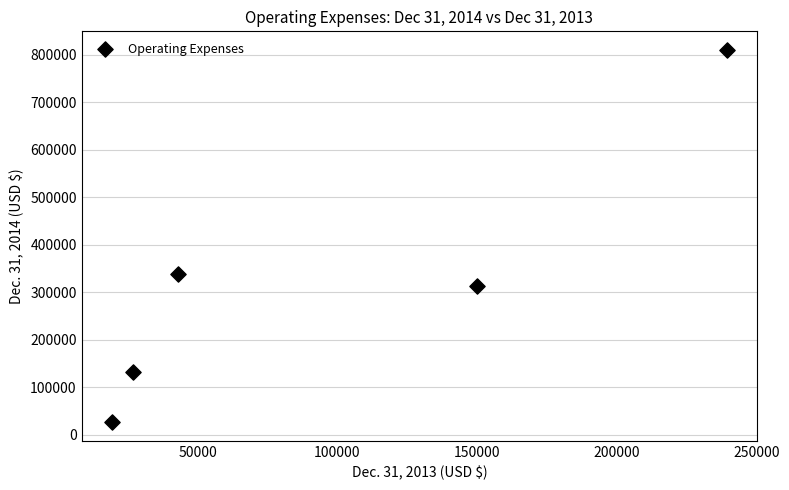

What Y value in the scatter plot is closest to 418251?

338195